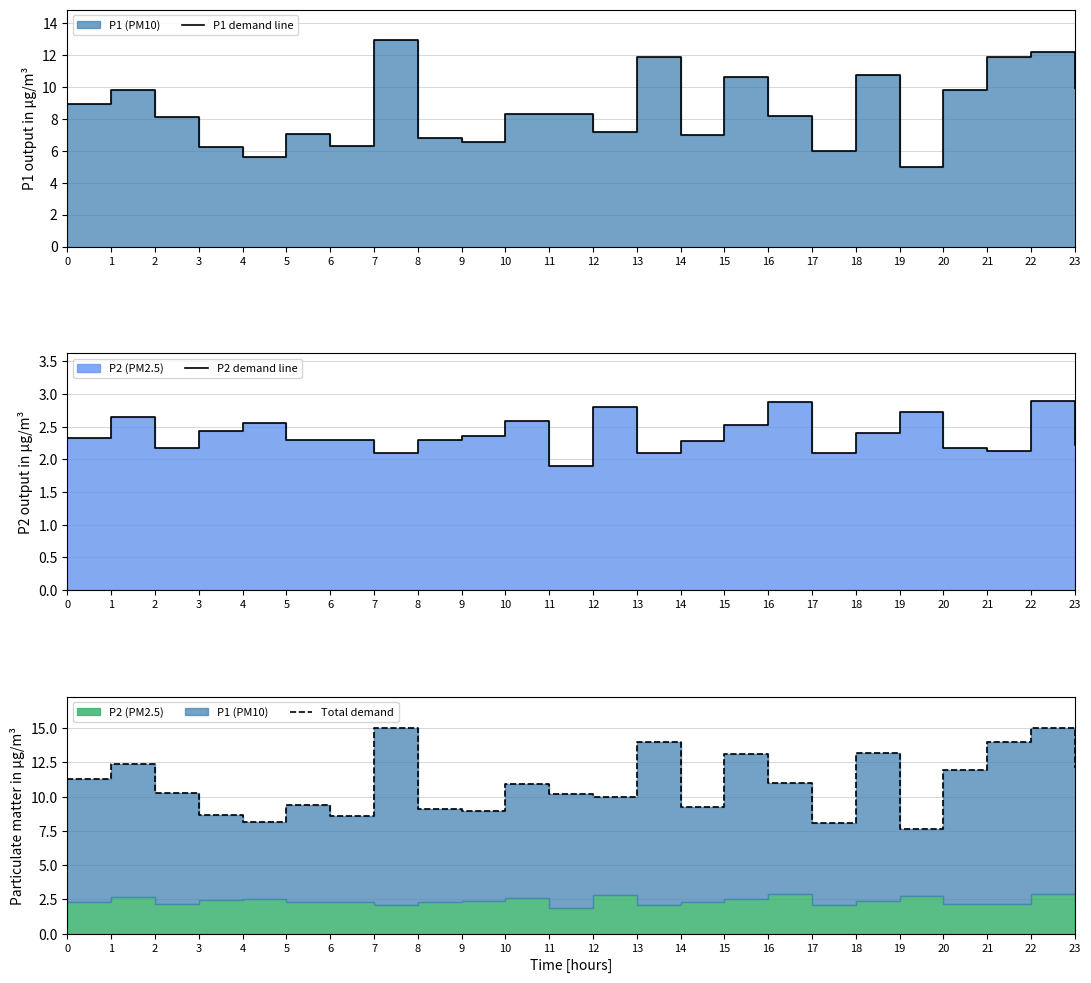

At which label is P1 demand line closest to 8?

2